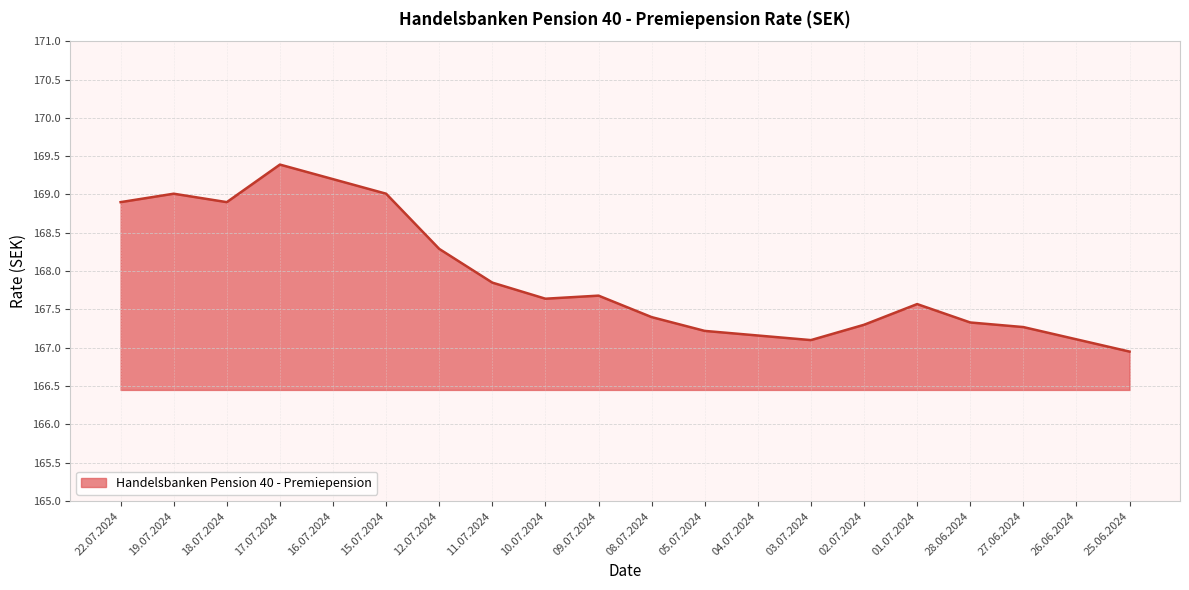

What position from the right is 18.07.2024?

18